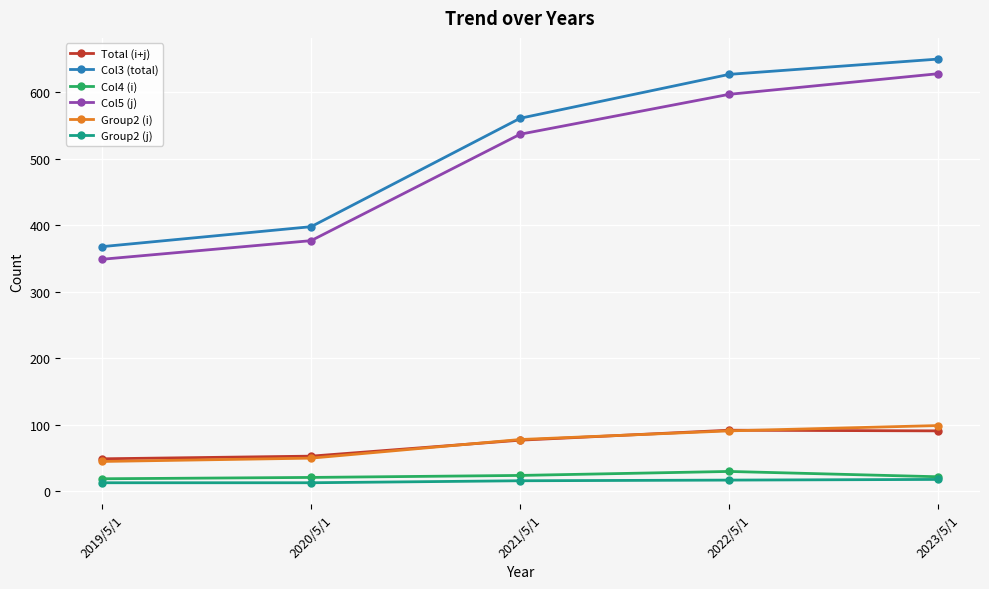

How many values in the Total (i+j) series are below 77?

2